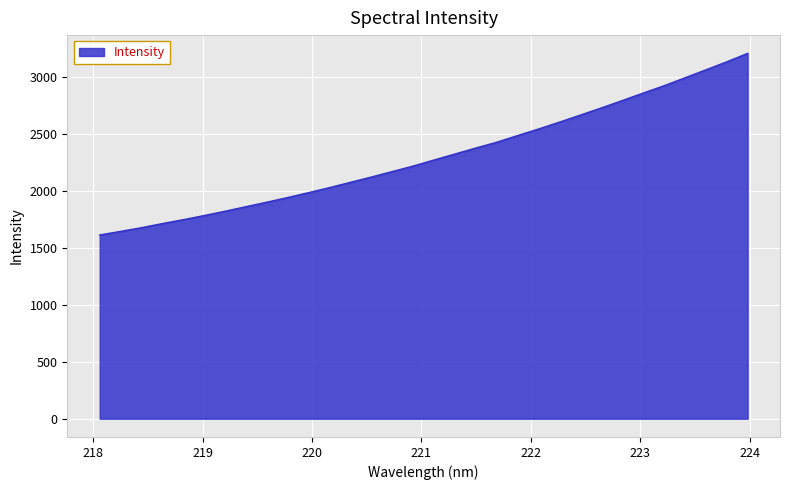

Does the chart display data point markers on the line(s)?

No